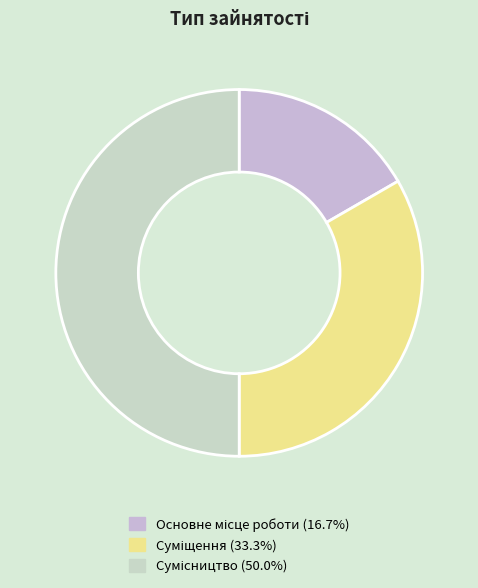

Rank the categories by value from lowest to highest.

Основне місце роботи, Суміщення, Сумісництво